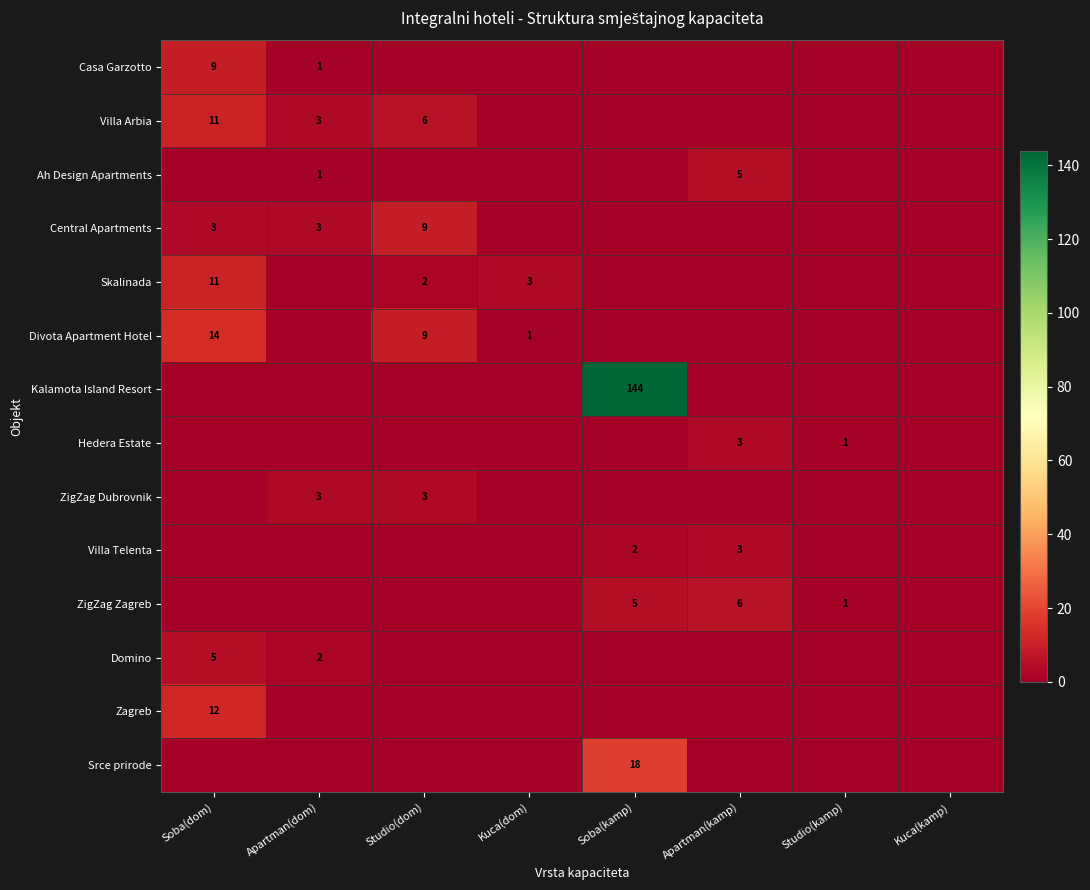

The value of Central Apartments at Studio(dom) is 4. True or false?

False